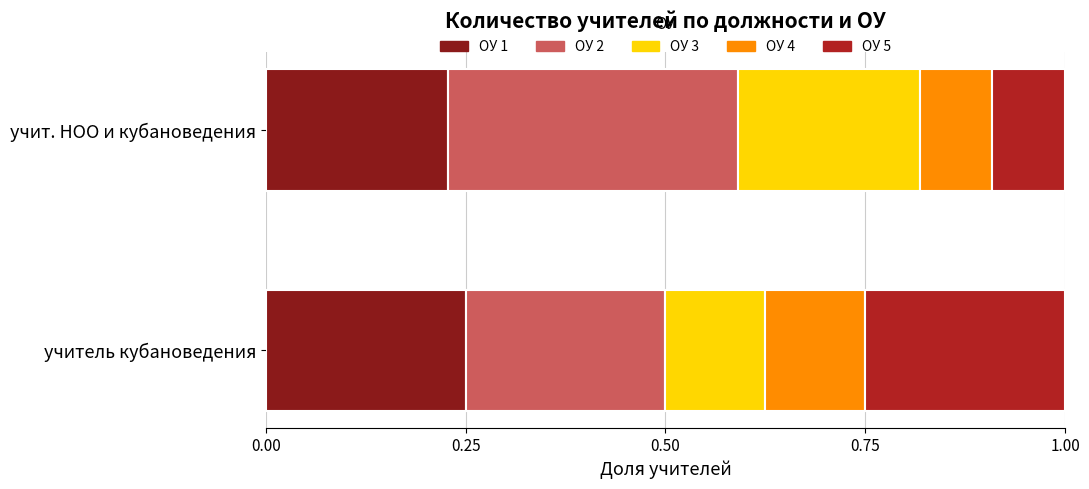

At which label does ОУ 1 reach its minimum?

учит. НОО и кубановедения